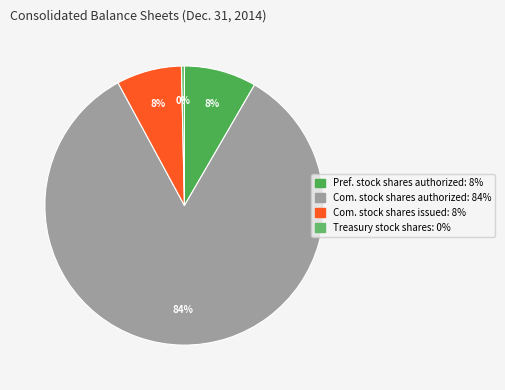

Count the number of slices in the pie.

4